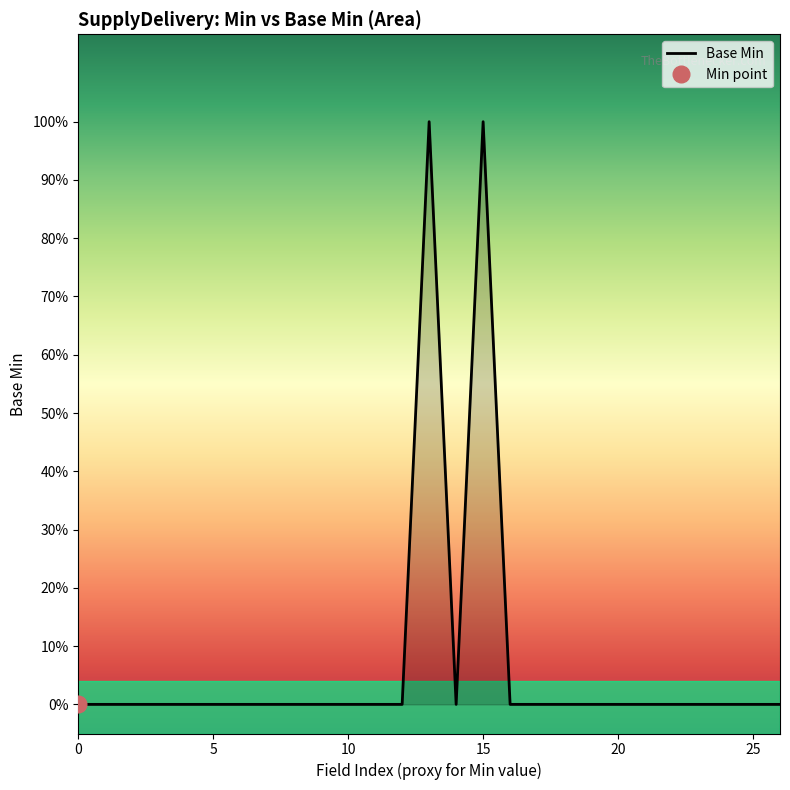

What is the label of the 20th point from the right?

7